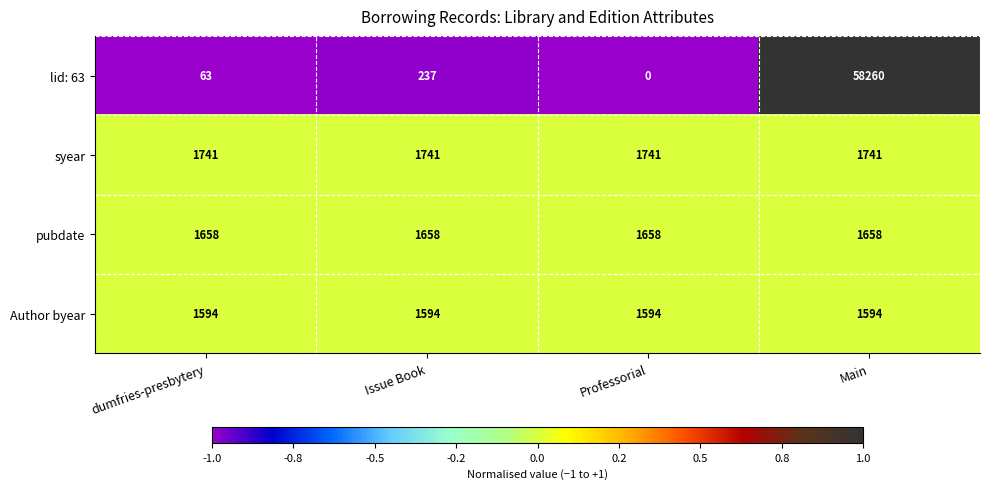

The value of lid: 63 at Professorial is 0. True or false?

True